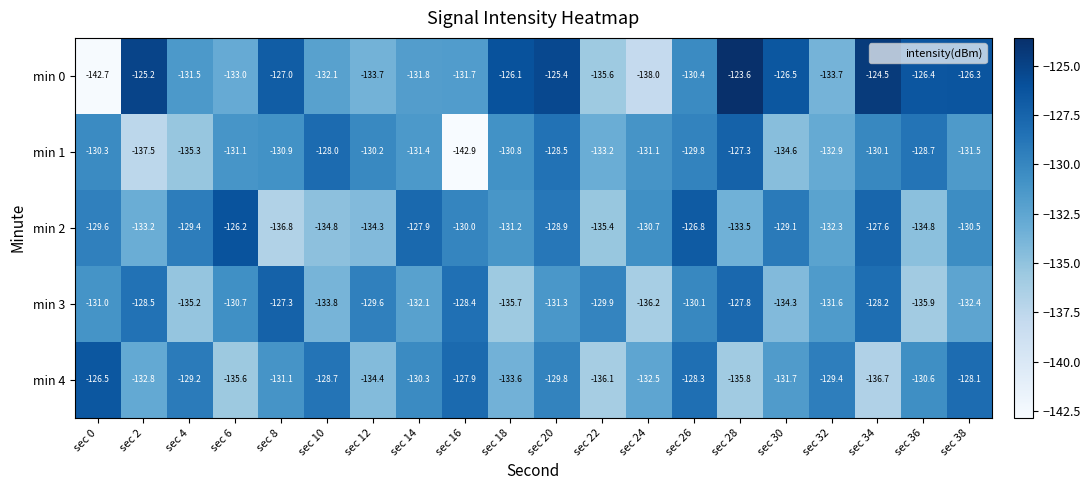

At which category is the sum across all series the highest?

sec 20